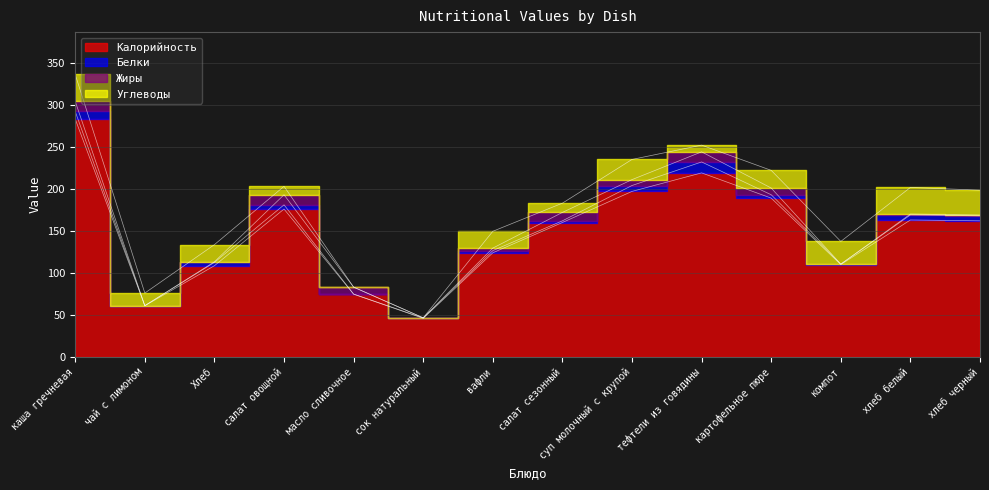

How many series are shown in this chart?

4